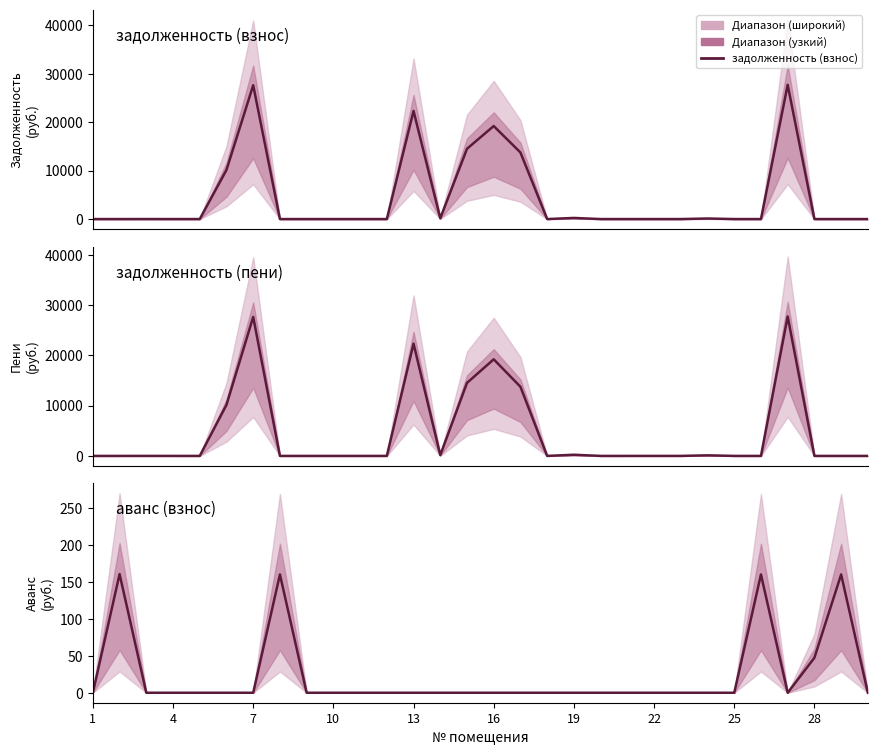

Reading left to right, what are all the values shown in this chart?

задолженность (взнос): 0.0	0.0	3.0	0.0	0.0	10147.3	27637.8	0.0	0.0	0.0	0.0	0.0	22326.1	160.1	14517.3	19213.1	13750.4	0.0	231.1	0.0	0.0	0.5	0.0	115.1	0.0	0.0	27729.2	0.0	0.0	0.0
задолженность (пени): 0.0	0.0	3.0	0.0	0.0	10147.3	27637.8	0.0	0.0	0.0	0.0	0.0	22326.1	160.1	14517.3	19213.1	13750.4	0.0	231.1	0.0	0.0	0.5	0.0	115.1	0.0	0.0	27729.2	0.0	0.0	0.0
аванс (взнос): 0.0	160.6	0.0	0.0	0.0	0.0	0.0	160.1	0.0	0.0	0.0	0.0	0.0	0.0	0.0	0.0	0.0	0.0	0.0	0.0	0.0	0.0	0.0	0.0	0.0	160.1	0.0	47.3	160.1	0.0